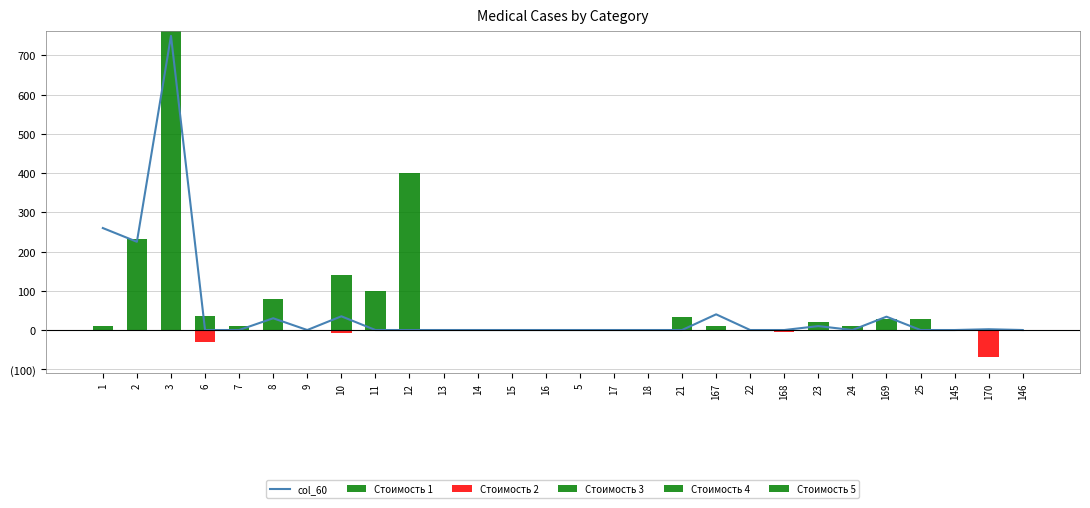

Between 16 and 5, which series saw the biggest shift?

col_60